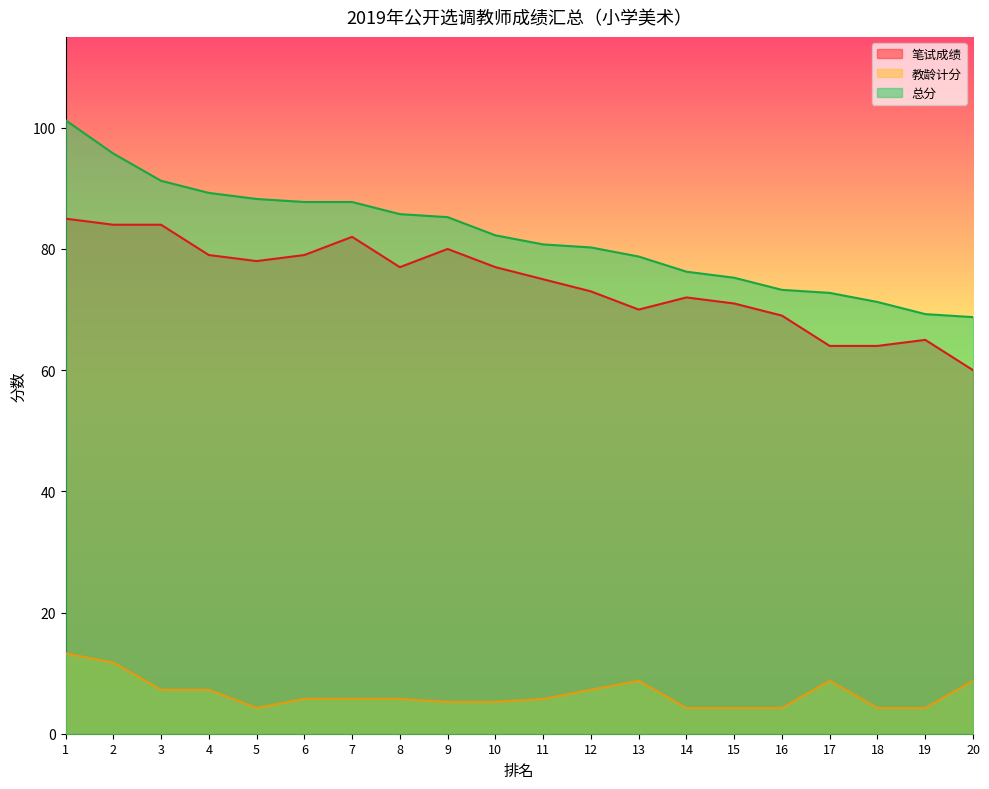

Where is 教龄计分 nearest to the value 8?

3